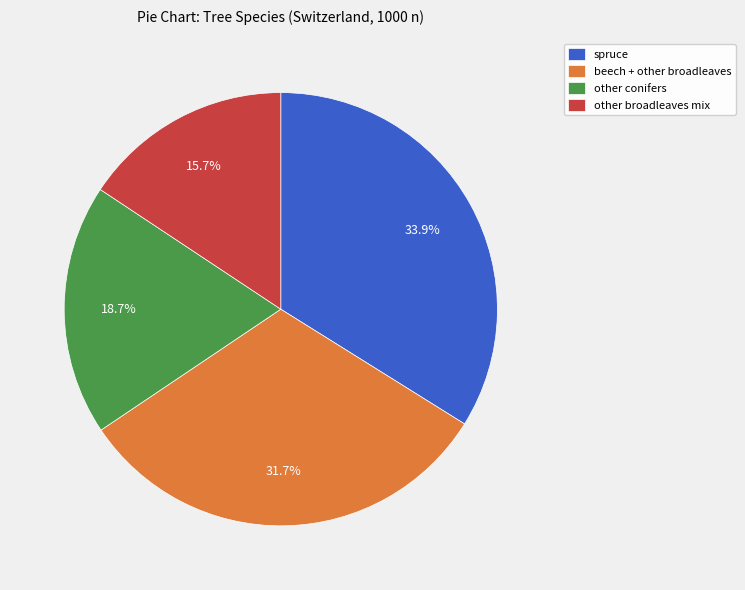

What is the total percentage of spruce and other conifers?

52.6%